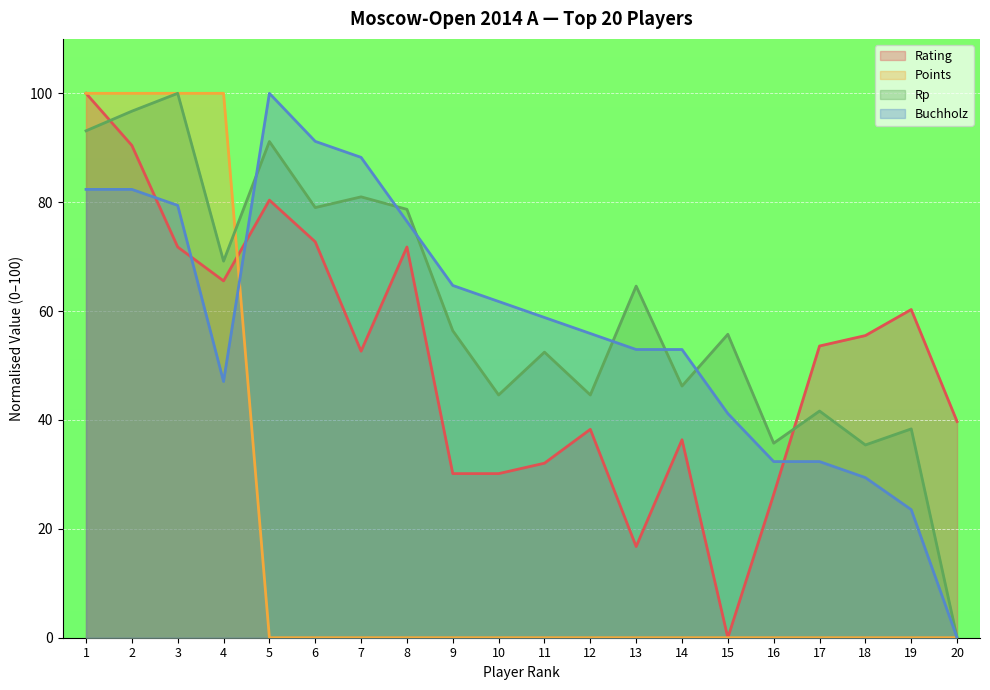

Which series has the widest spread of values?

Rating